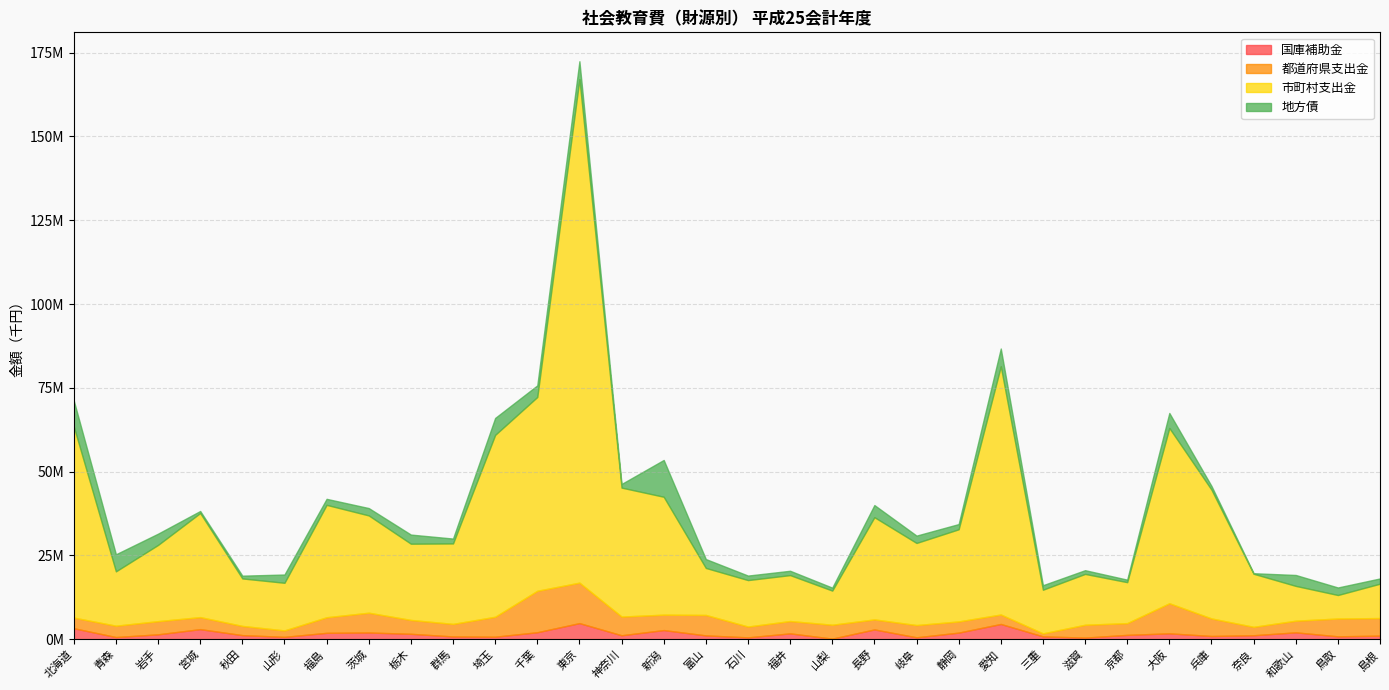

How many lines are shown in the chart?

4